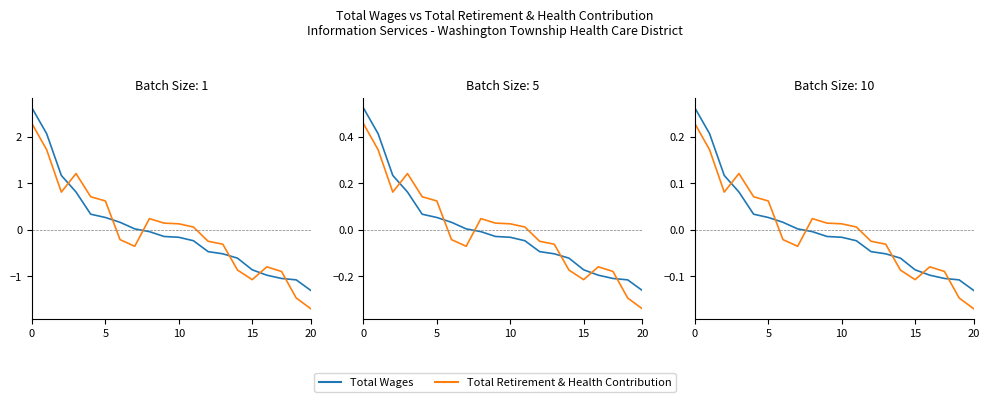

Is the value of Total Retirement & Health Contribution at 19 greater than the value of Total Wages at 5?

No